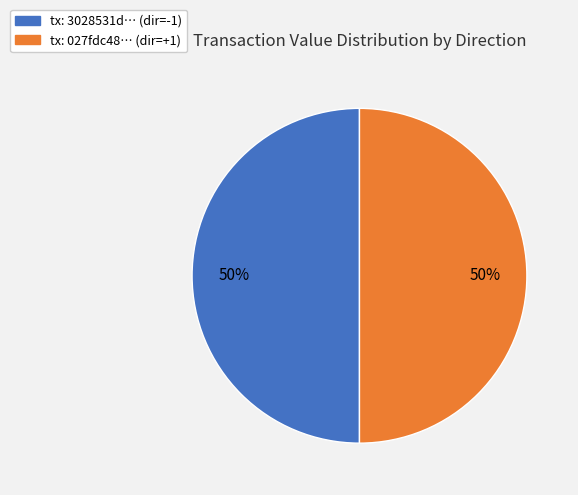

To the nearest percent, what is the average slice percentage?

50%